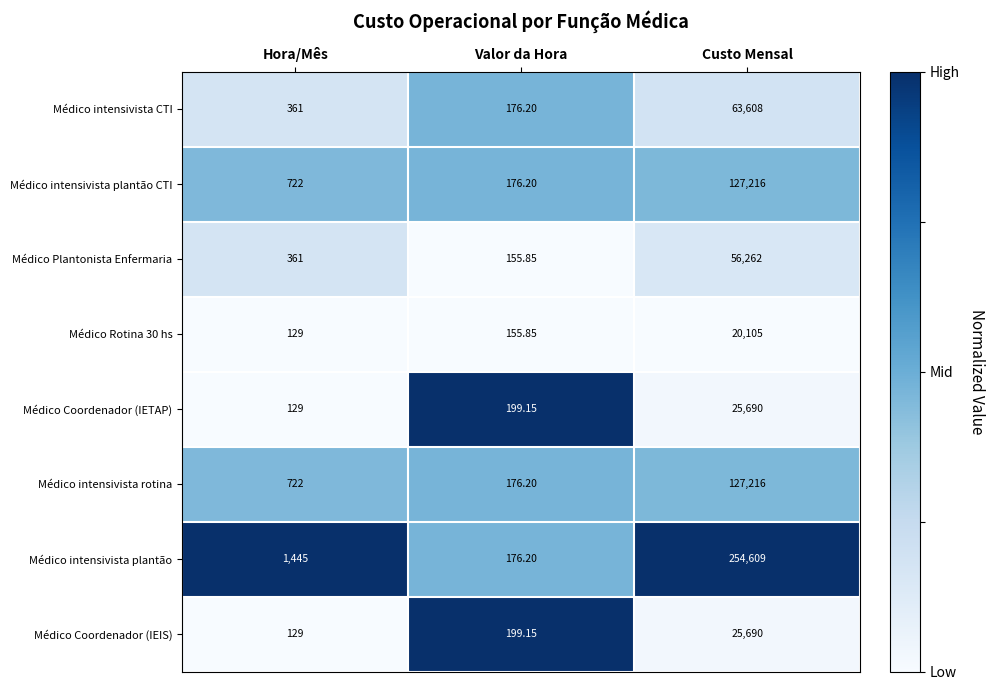

Which series has the largest total across all categories?

Médico intensivista plantão